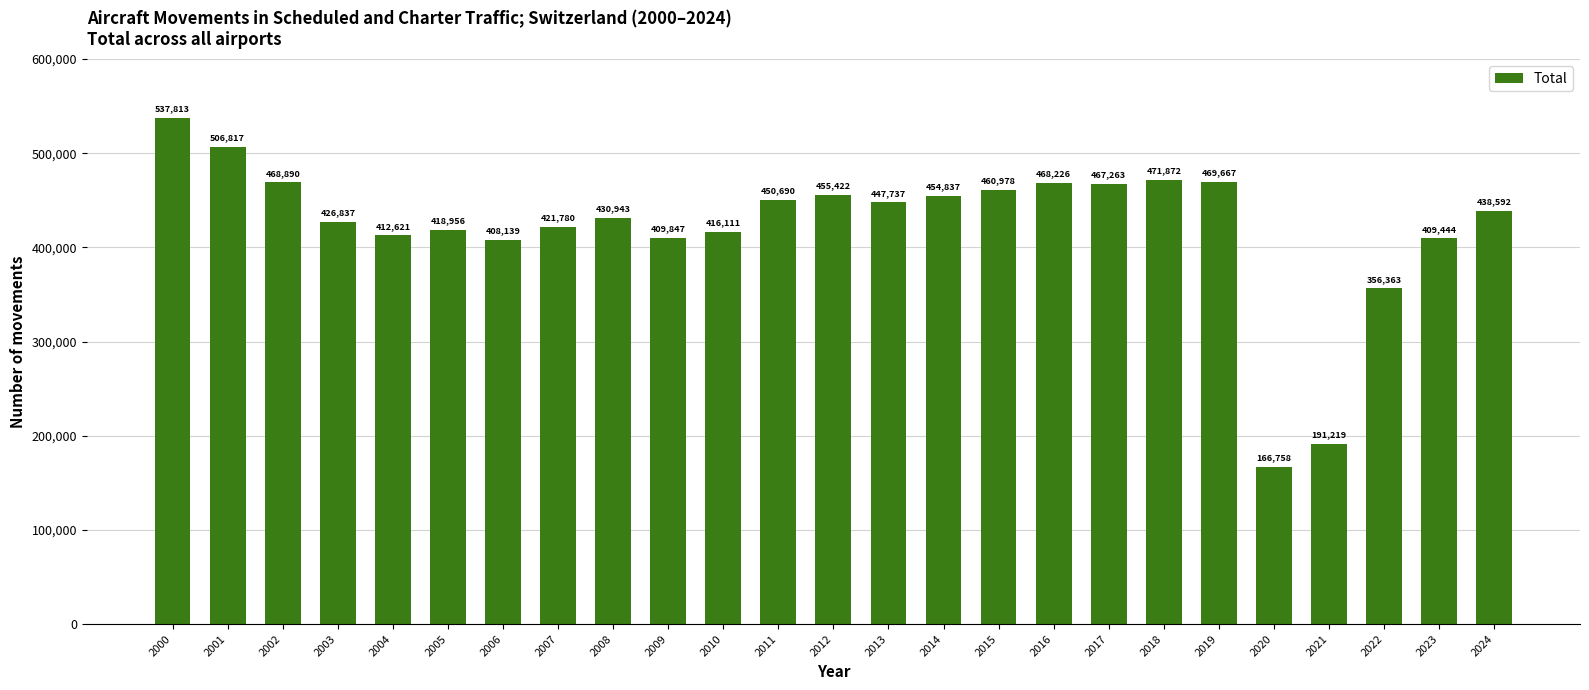

Reading right to left, list all the values displayed in this chart.

438592	409444	356363	191219	166758	469667	471872	467263	468226	460978	454837	447737	455422	450690	416111	409847	430943	421780	408139	418956	412621	426837	468890	506817	537813